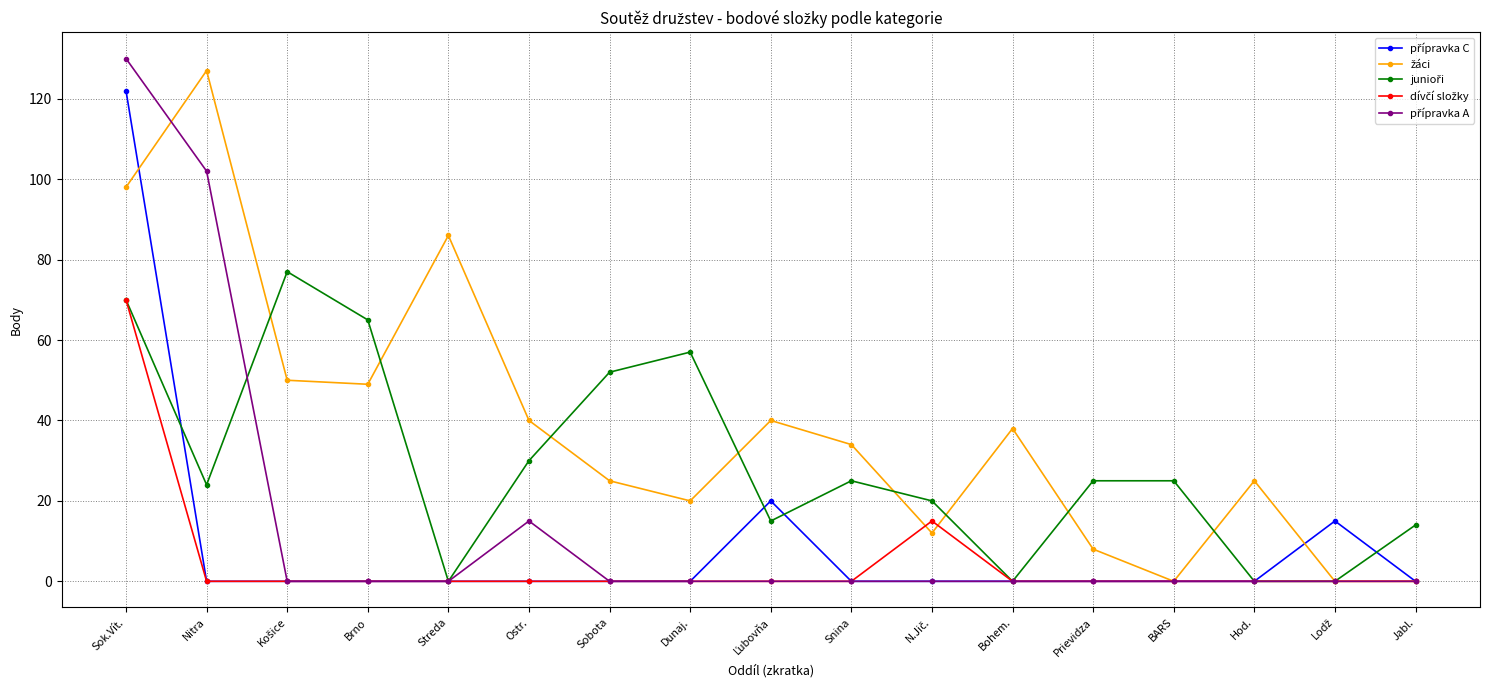

At which category is the sum across all series the highest?

Sok.Vít.